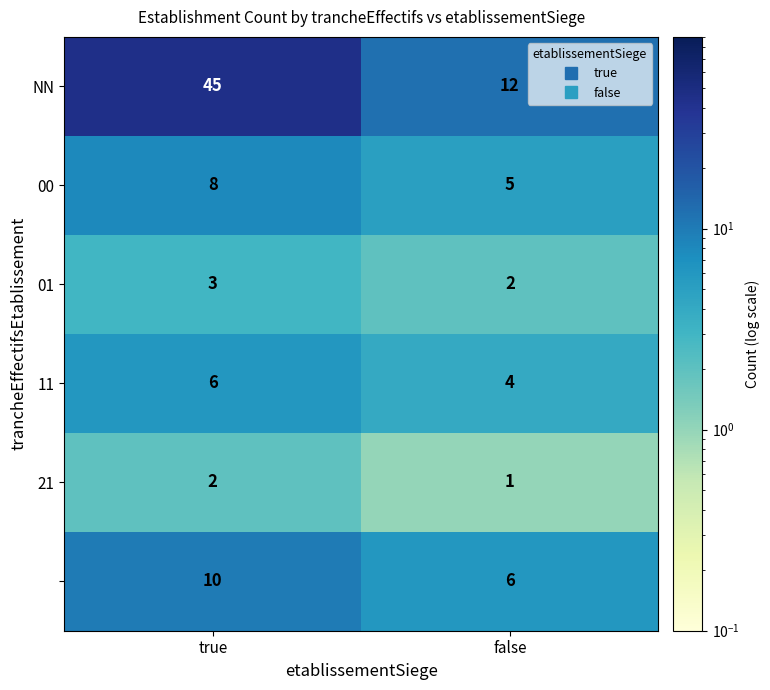

What is the total value across all series at false?

30